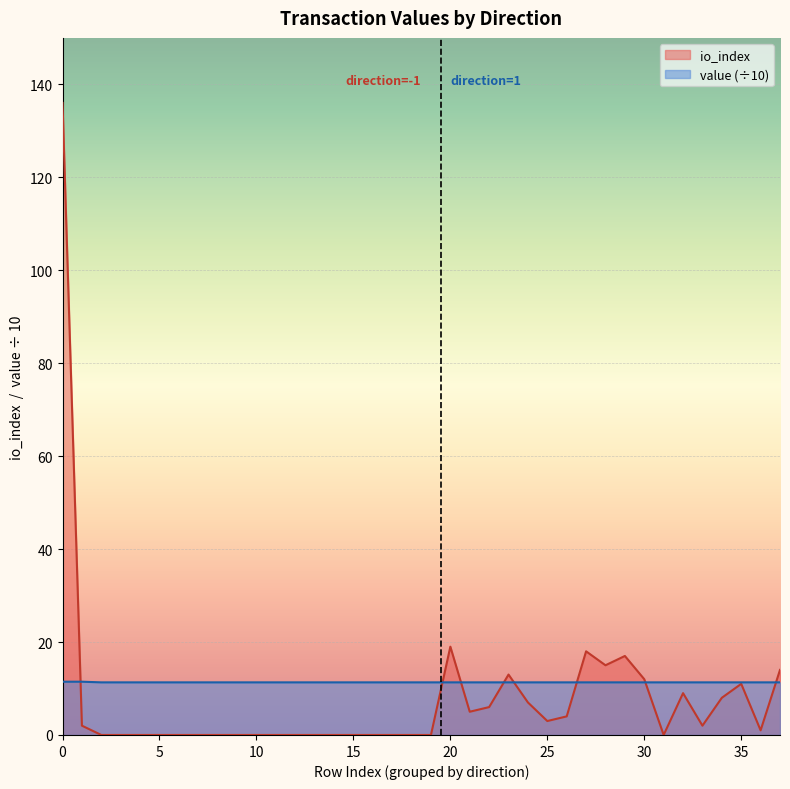

The value of value at 1 is 7.9. True or false?

False